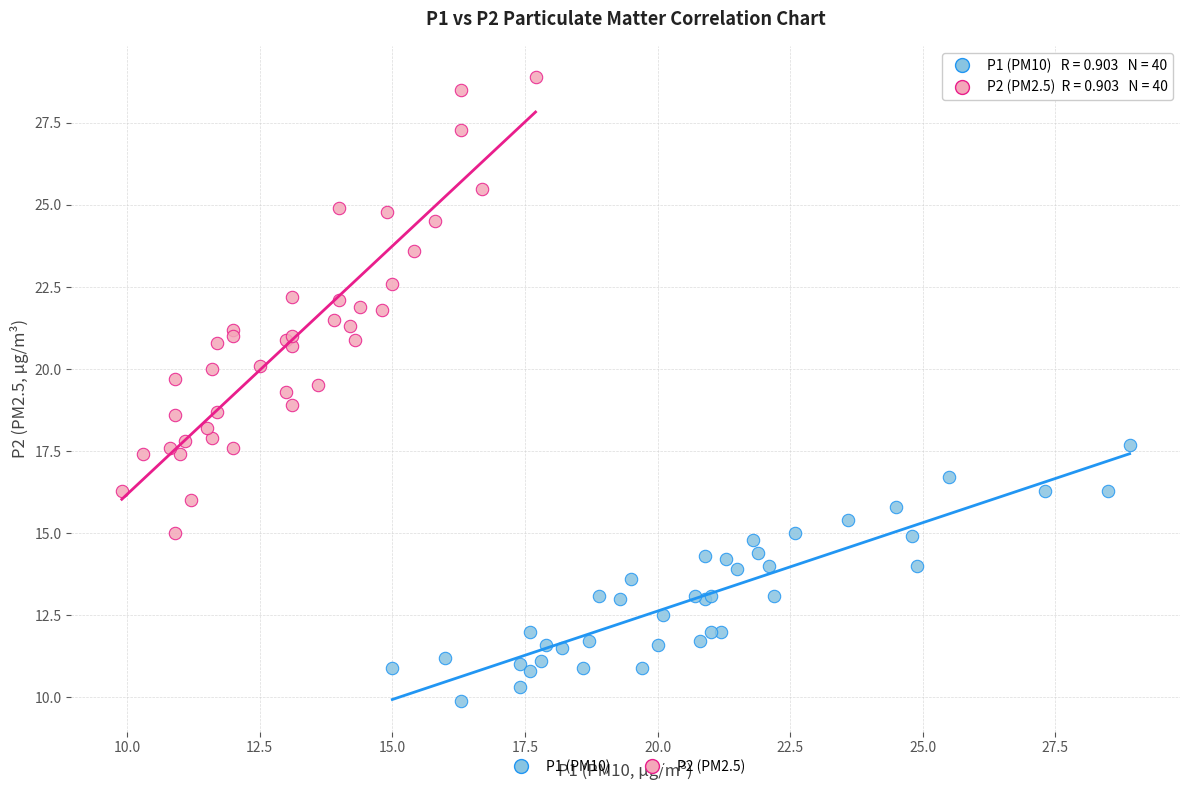

Which series reaches the minimum Y coordinate?

P1 (PM10)